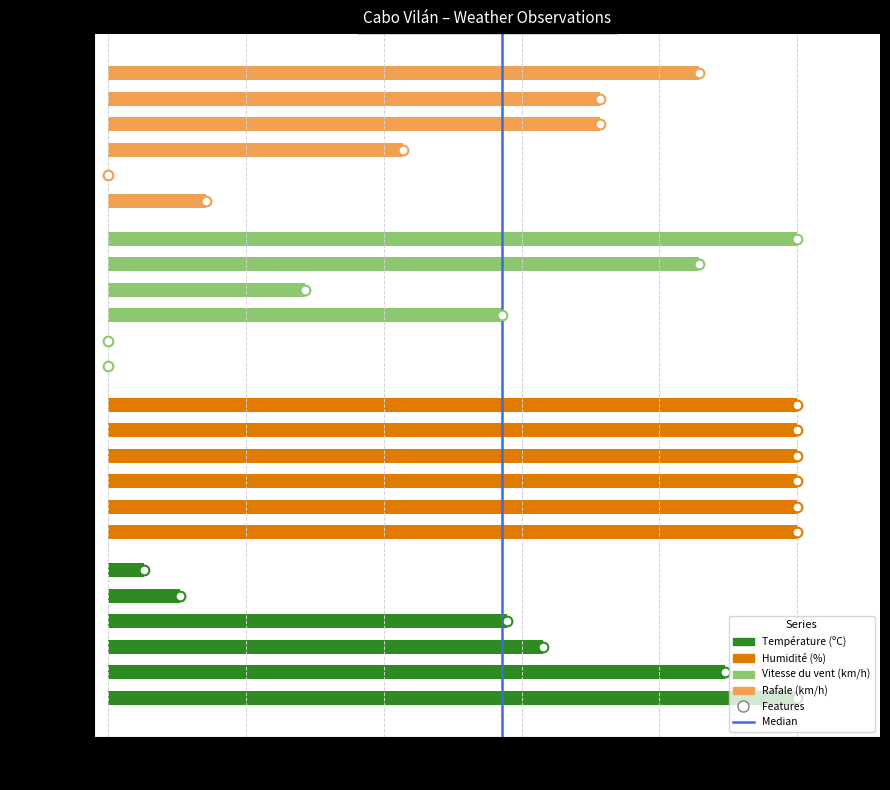

What is the sum of all values?

14.8